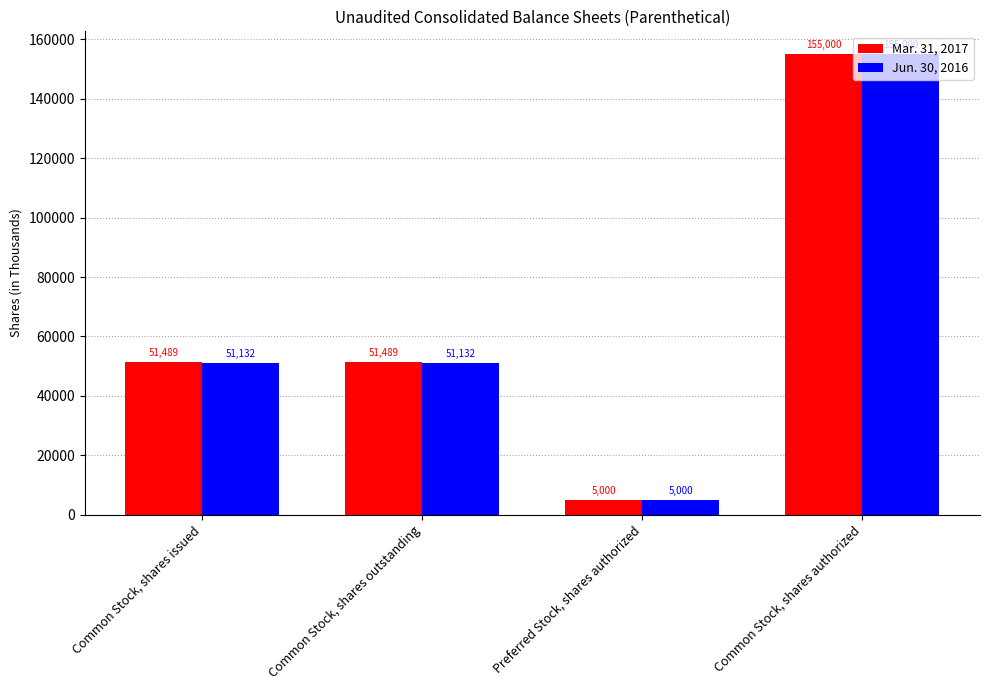

Rank the series by their average value, from lowest to highest.

Jun. 30, 2016, Mar. 31, 2017